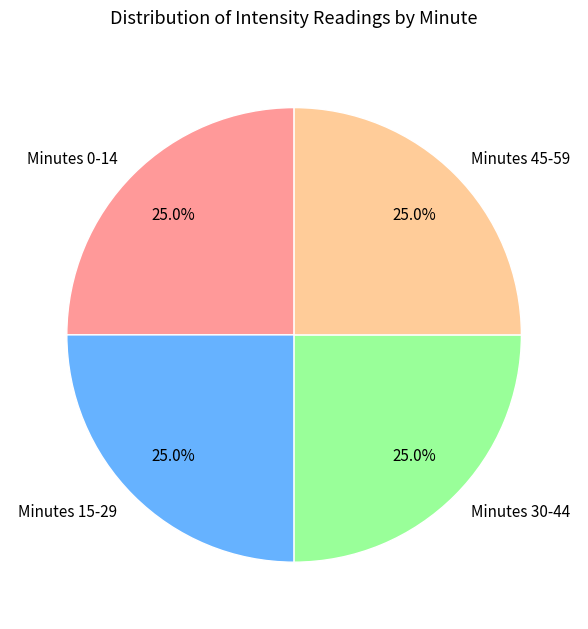

Is there a majority slice in this chart?

No